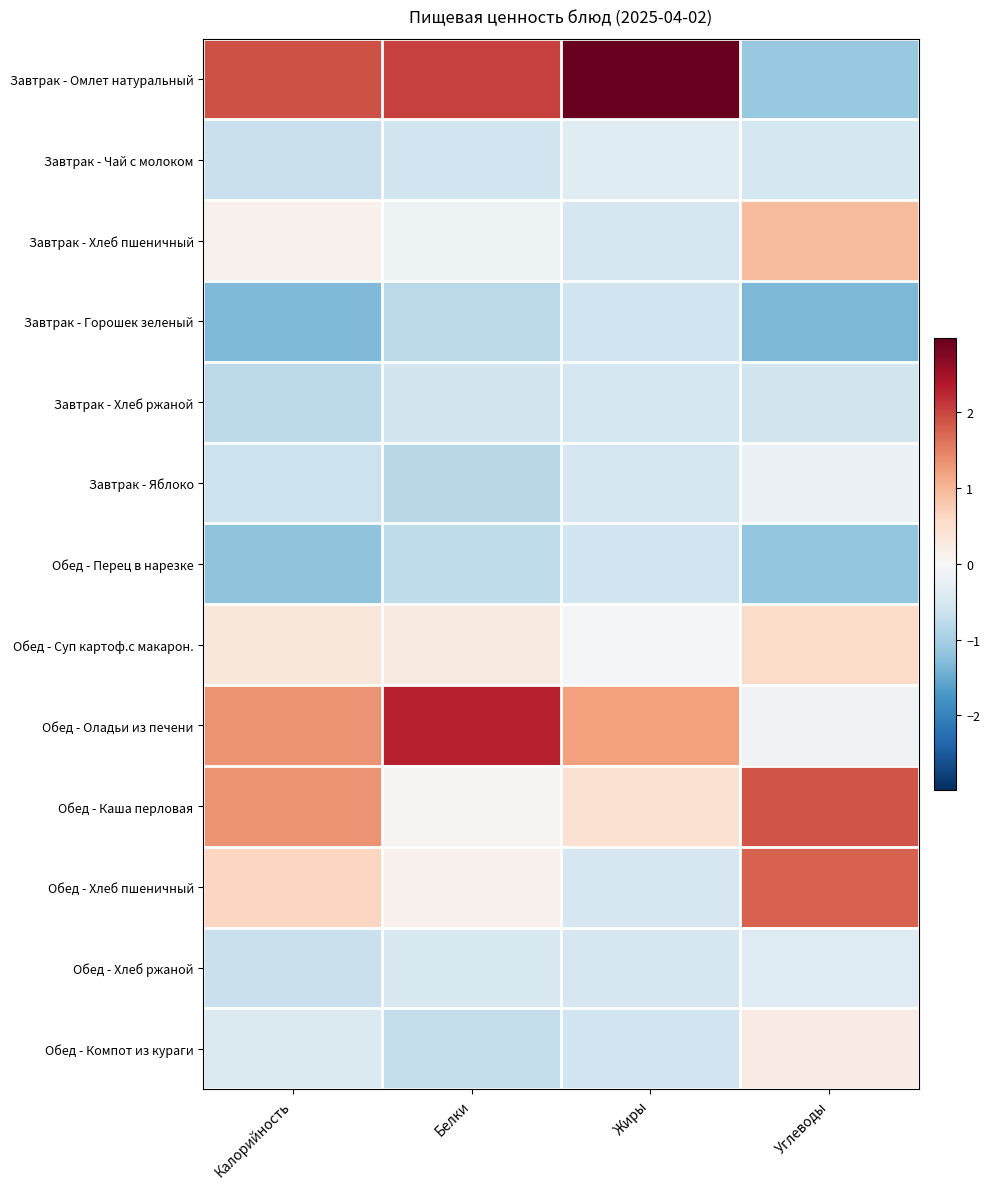

Rank the series at Белки from highest to lowest value.

Обед - Оладьи из печени, Завтрак - Омлет натуральный, Обед - Суп картоф.с макарон., Обед - Хлеб пшеничный, Обед - Каша перловая, Завтрак - Хлеб пшеничный, Обед - Хлеб ржаной, Завтрак - Хлеб ржаной, Завтрак - Чай с молоком, Обед - Компот из кураги, Обед - Перец в нарезке, Завтрак - Горошек зеленый, Завтрак - Яблоко